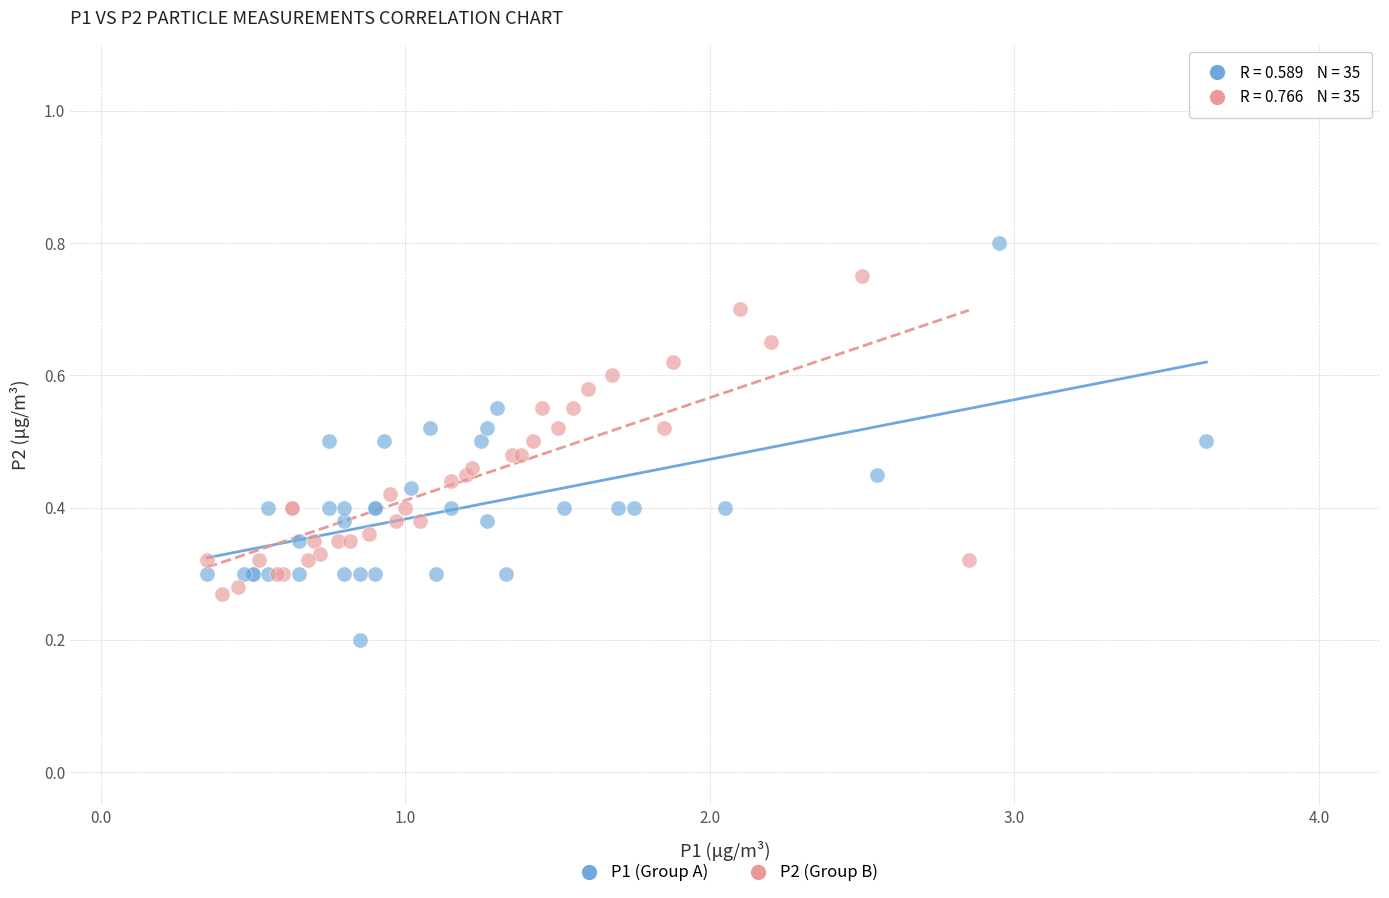

Which series reaches the maximum Y coordinate?

P1 (Group A)